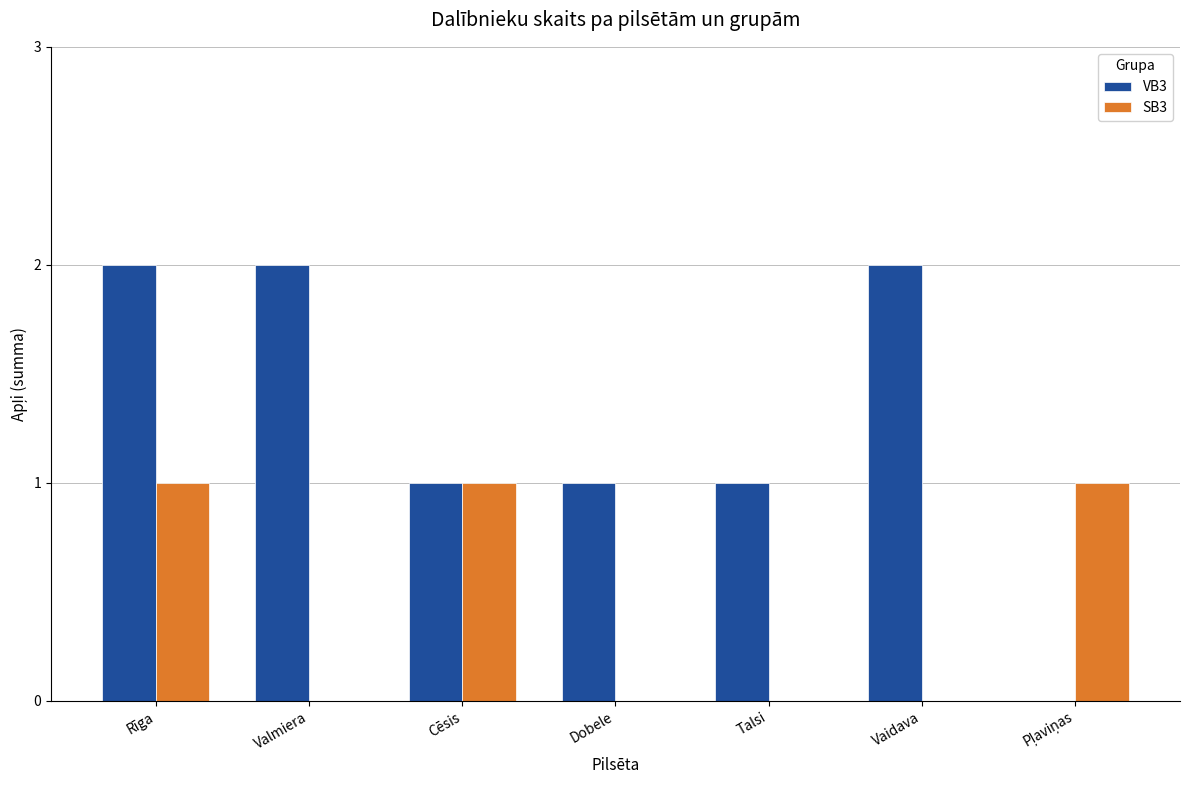

The SB3 series shows -1 at Valmiera. True or false?

False